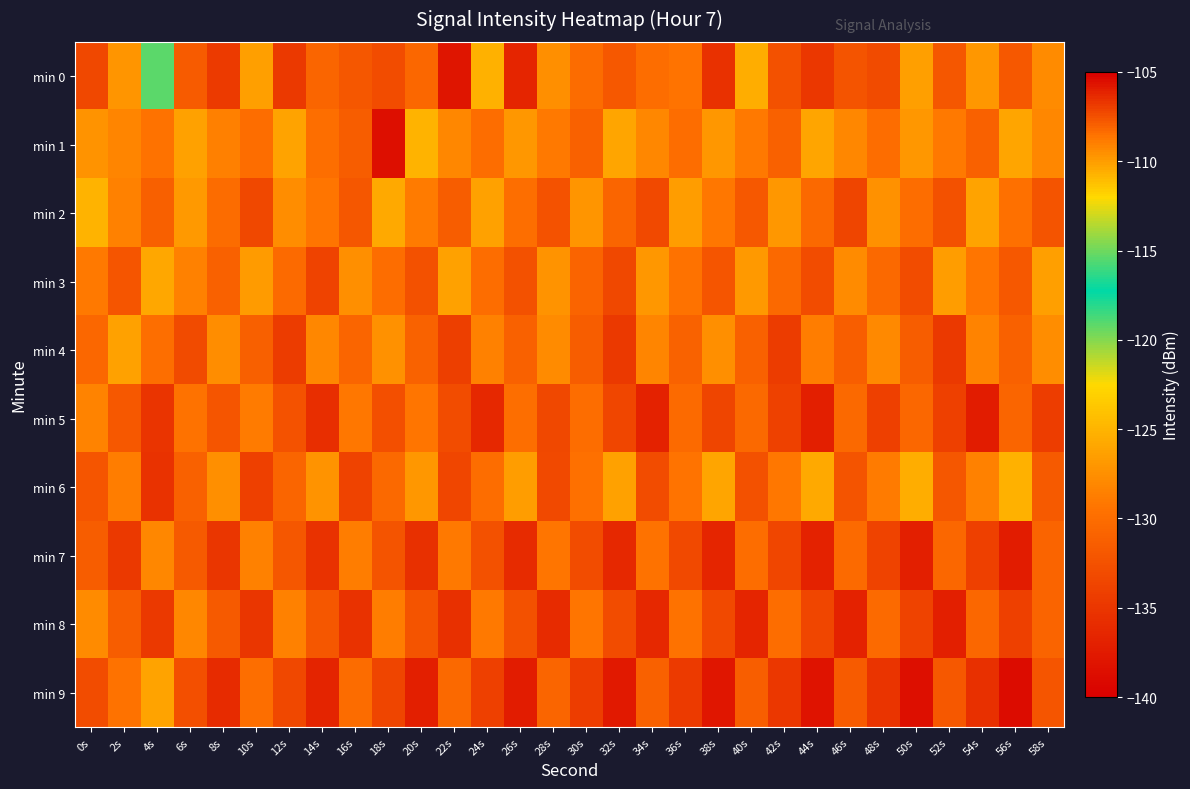

Count the number of categories in the chart.

30